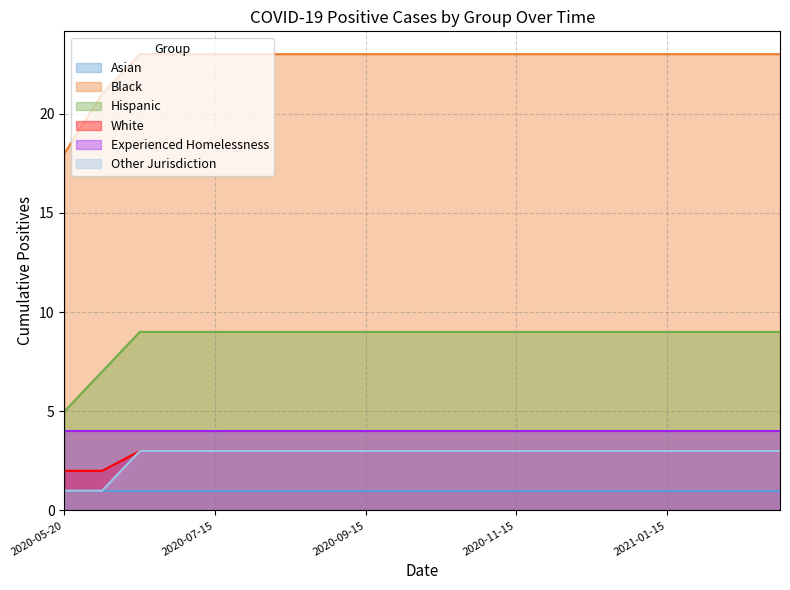

What is the label of the 3rd point from the left?

2020-06-15